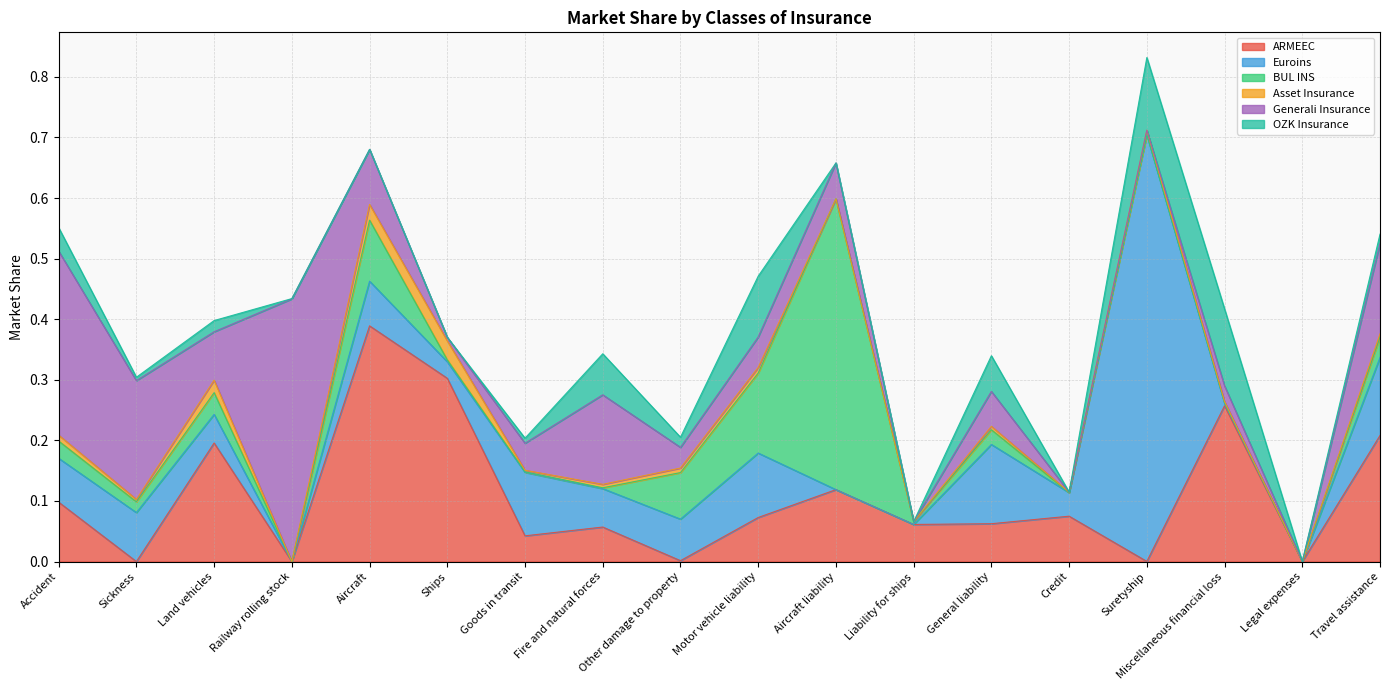

What position from the right is Aircraft liability?

8